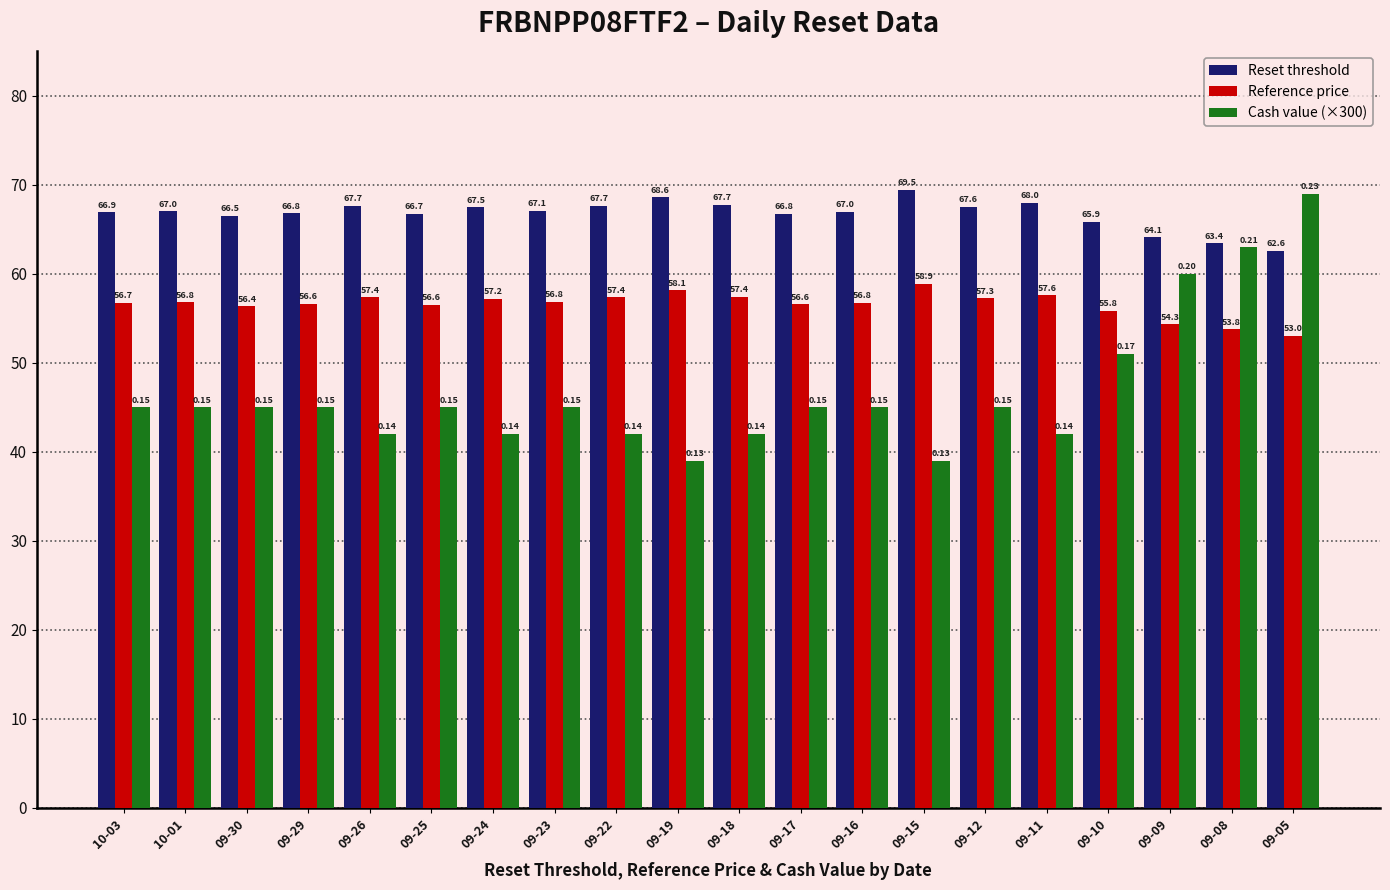

At 09-25, list the series in order from smallest to largest.

Cash value (×300), Reference price, Reset threshold